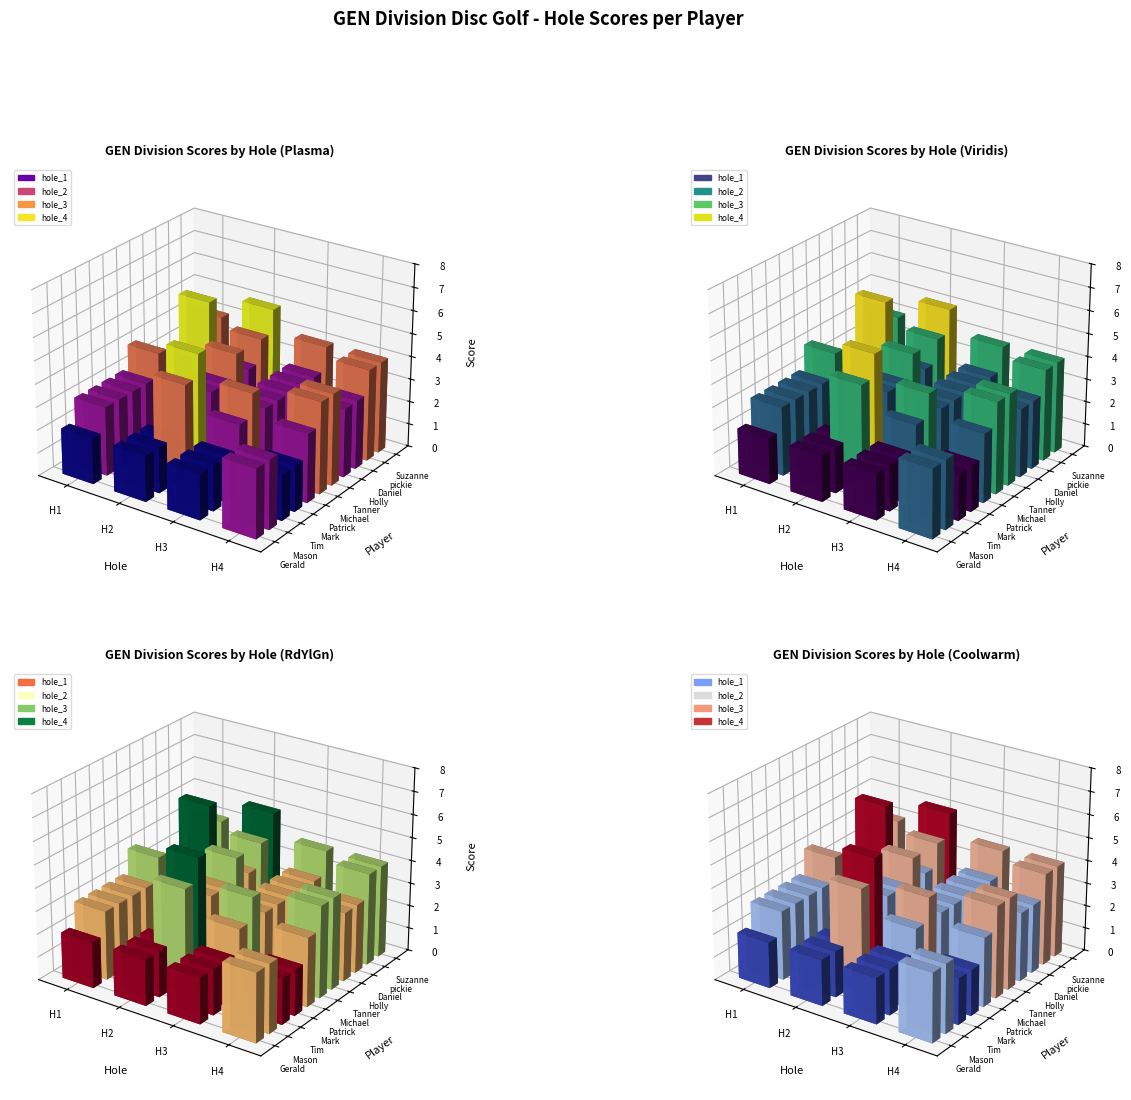

The round_total_score series shows 57 at 6. True or false?

False